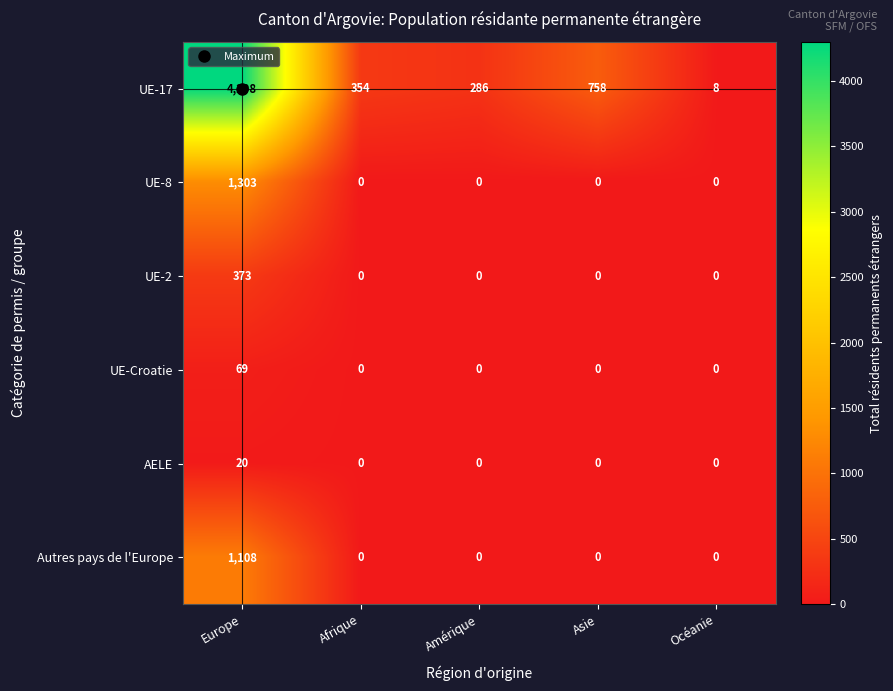

At which label does AELE reach its peak?

Europe